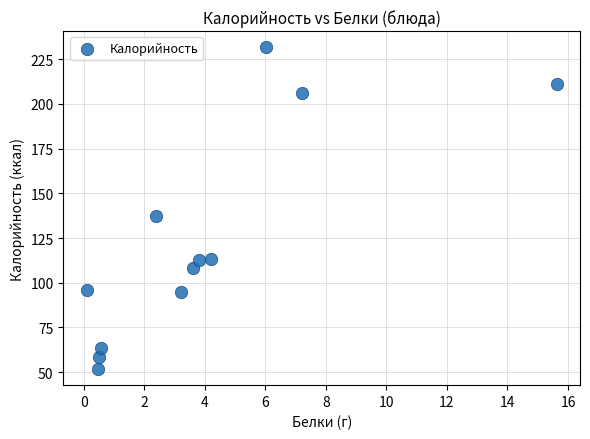

What Y value in the scatter plot is closest to 141?

137.1